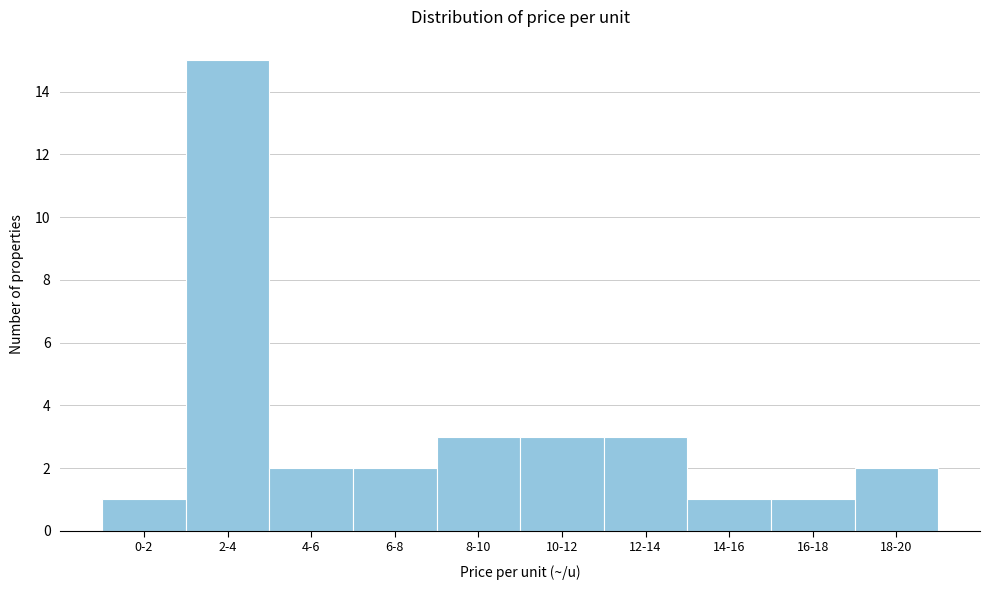

Reading left to right, extract all data points from this chart.

0-2=1	2-4=15	4-6=2	6-8=2	8-10=3	10-12=3	12-14=3	14-16=1	16-18=1	18-20=2